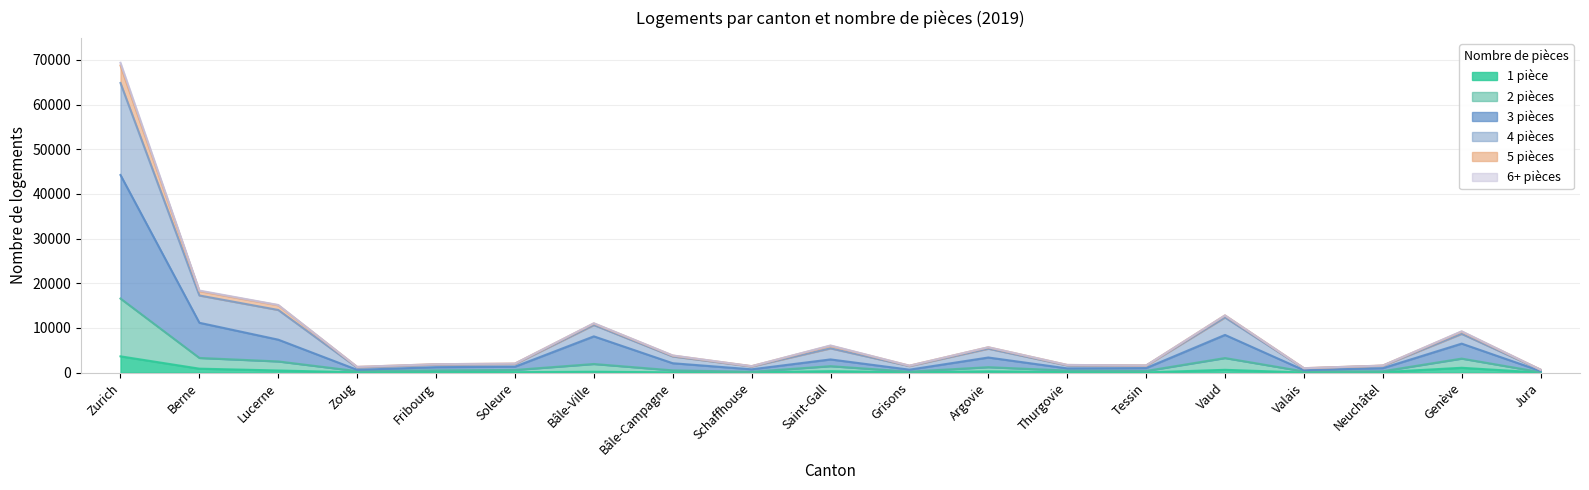

What is the label of the 12th point from the left?

Argovie